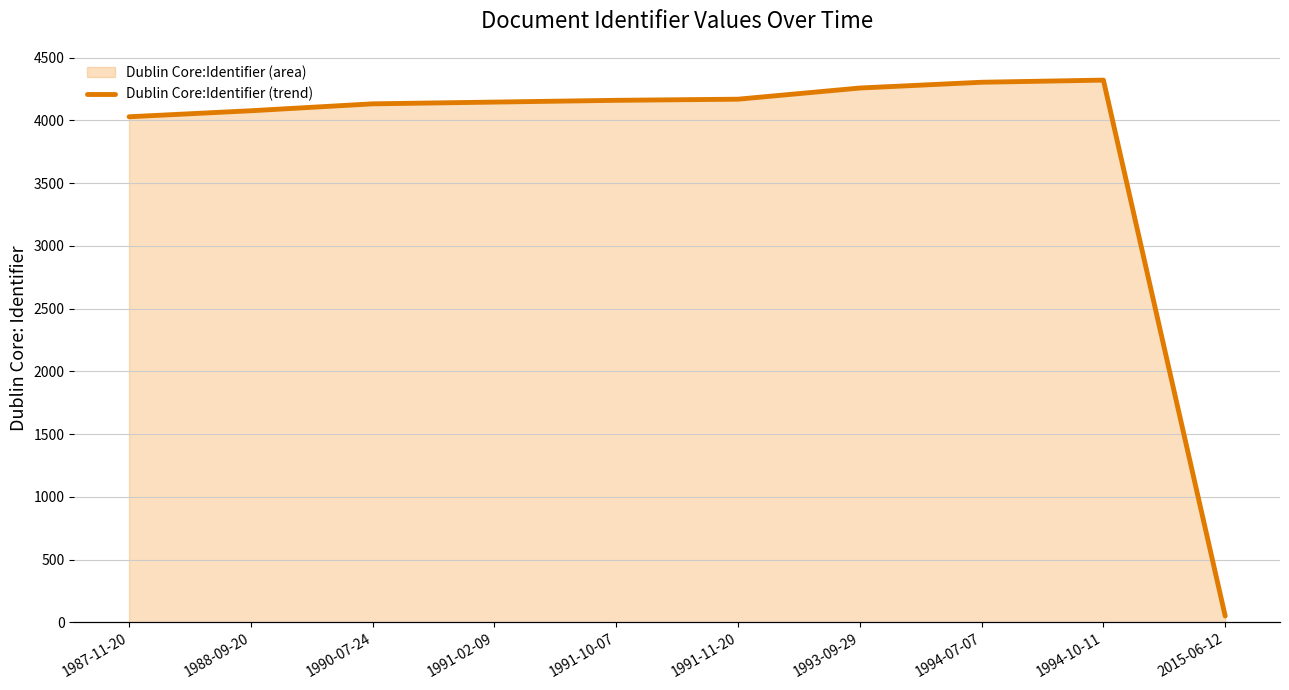

Which has a higher value, 1994-10-11 or 1991-11-20?

1994-10-11